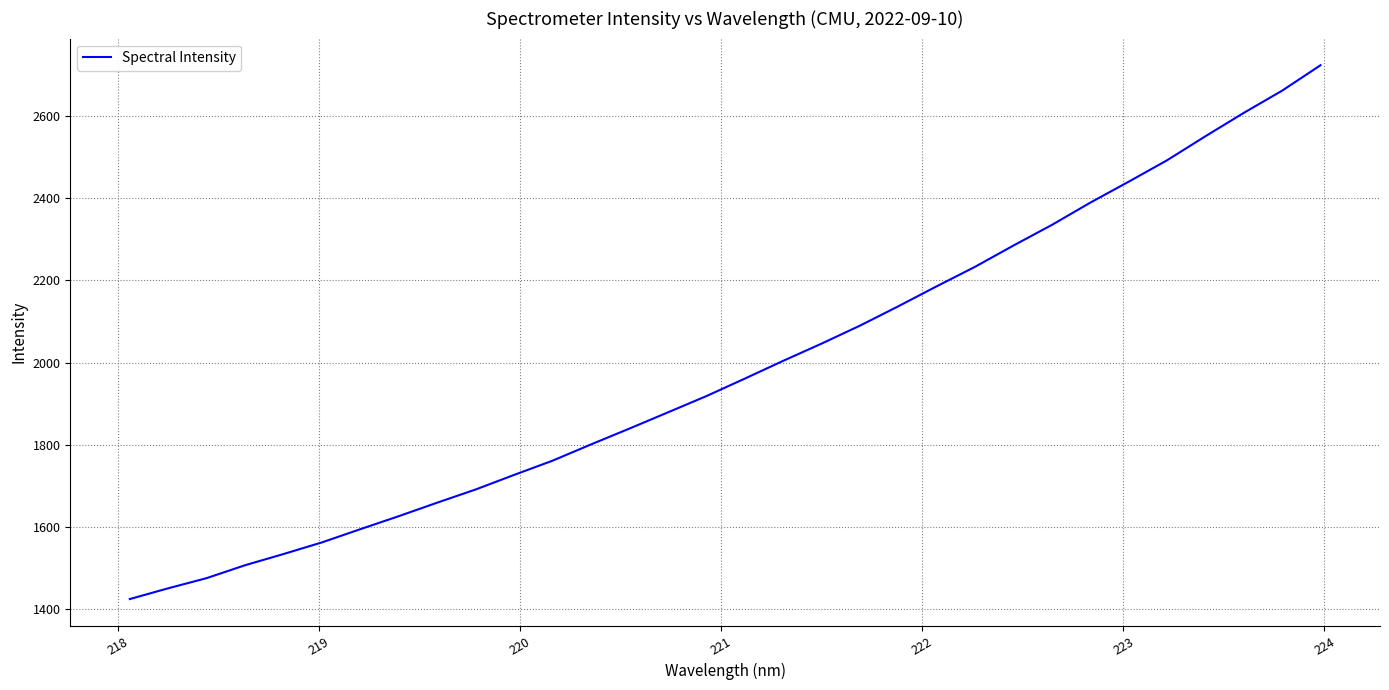

What is the maximum value shown in the chart?

2722.8